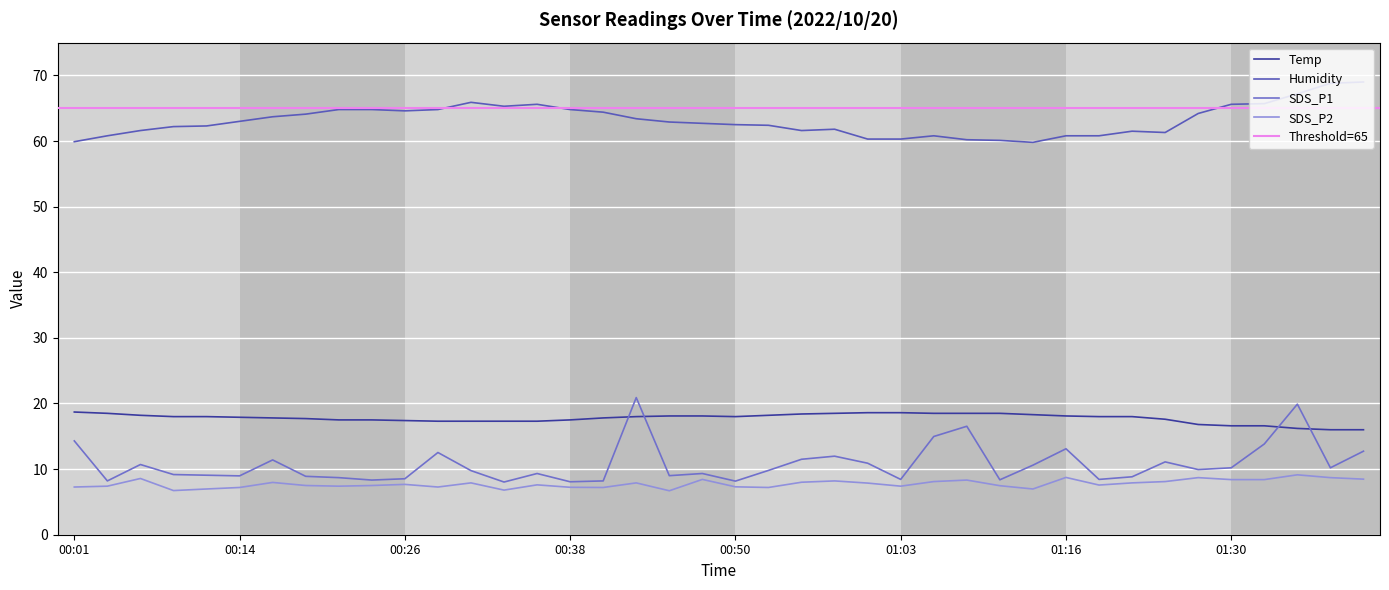

The Humidity series shows 90.5 at 00:19. True or false?

False